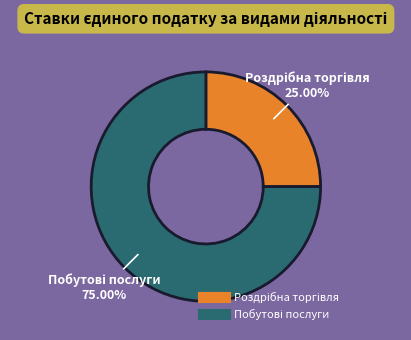

Does any single category account for the majority?

Yes